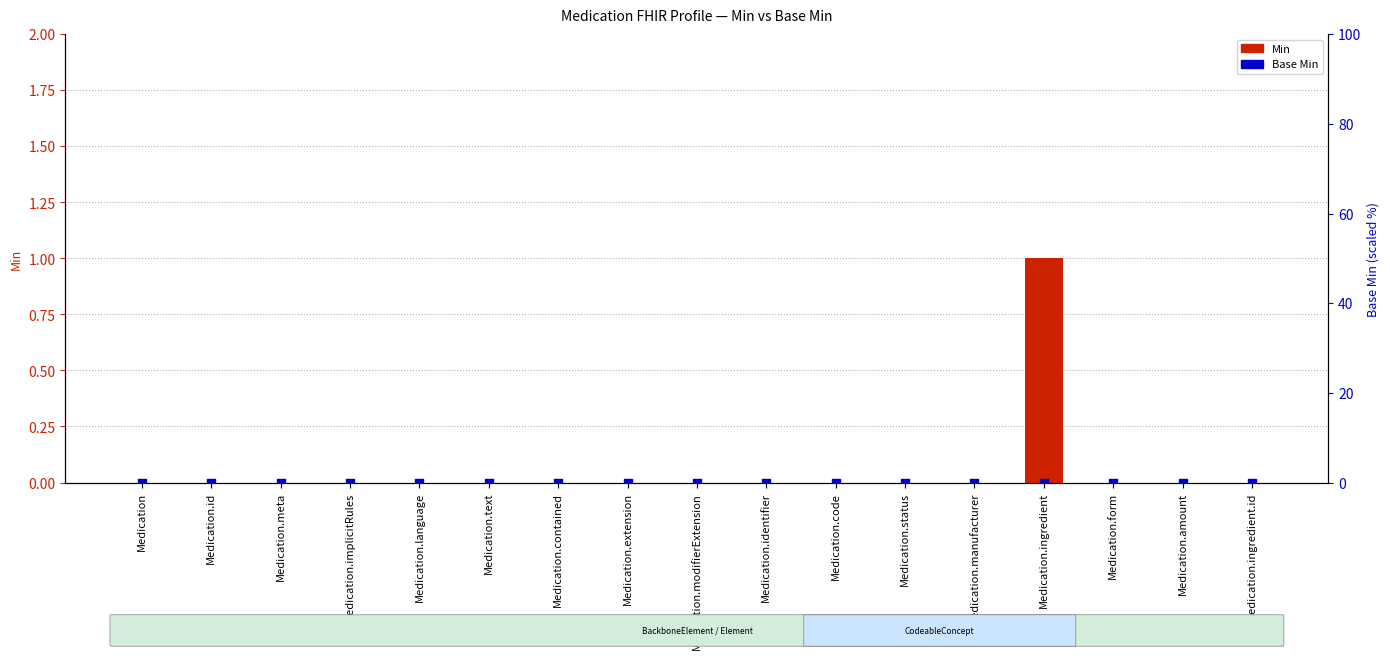

Which series has the largest total across all categories?

Min